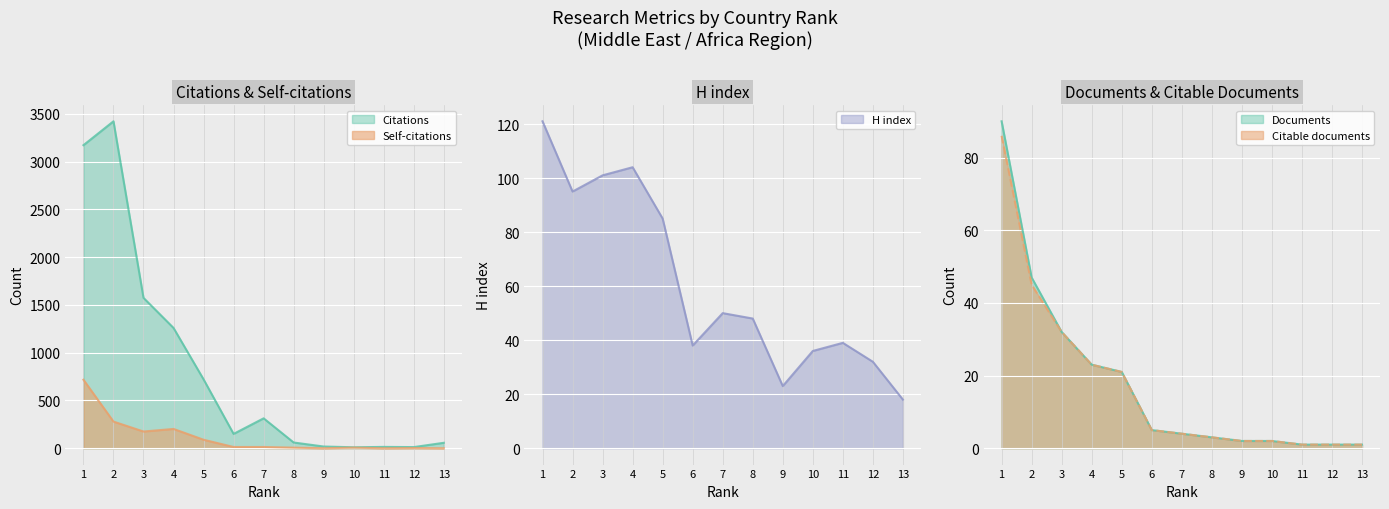

Which series changed the most between 4 and 12?

Citations